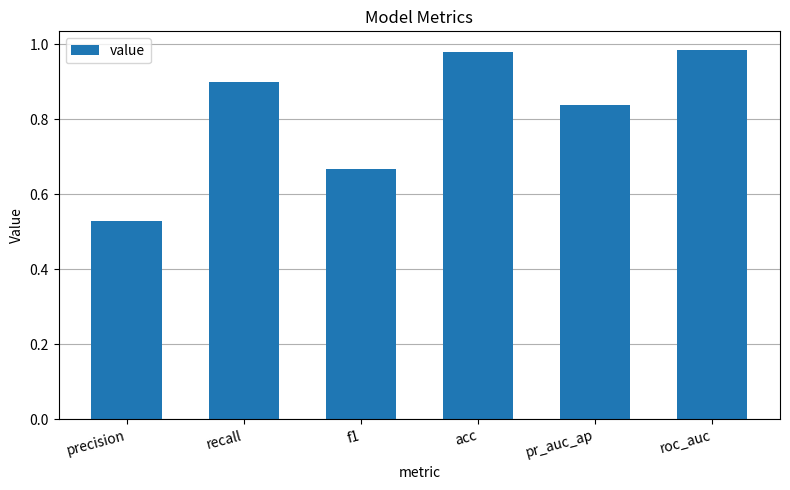

Which category has the lowest value across all series?

precision